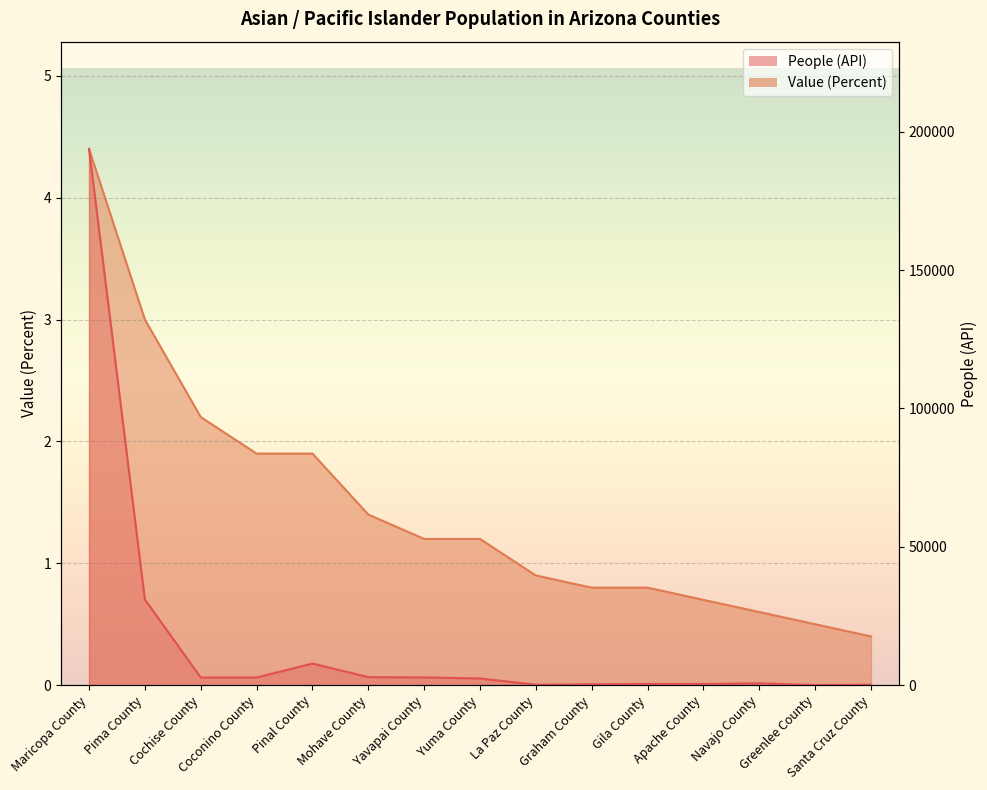

How many values in the People (API) series are below 2411?

7